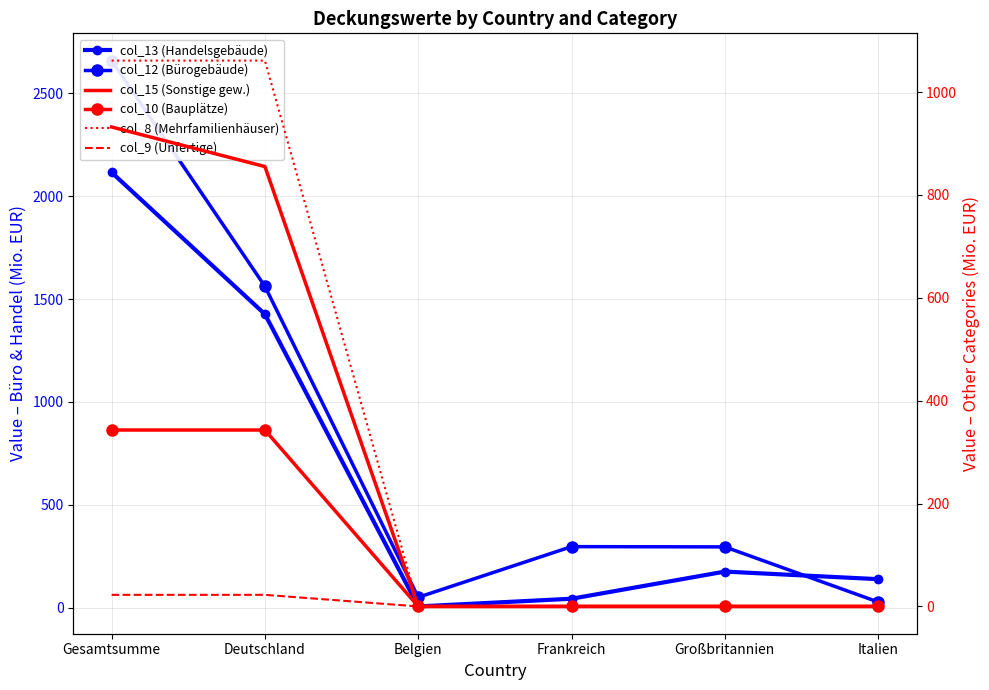

What position from the left is Deutschland?

2